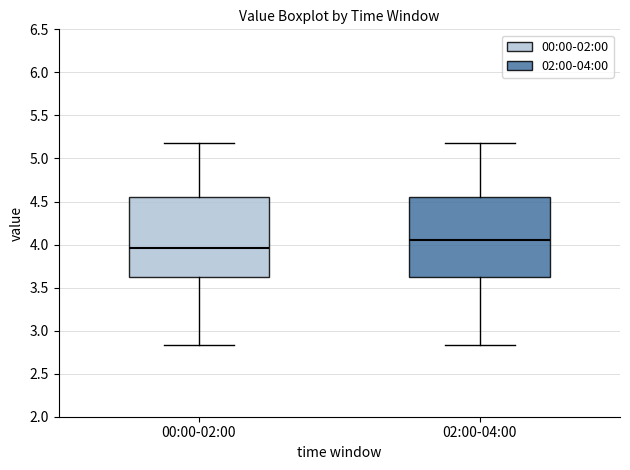

Where does the upper whisker of the box for 00:00-02:00 end on the y-axis? The values are not printed on the chart, so give them approximately, as read against the axis.

5.20